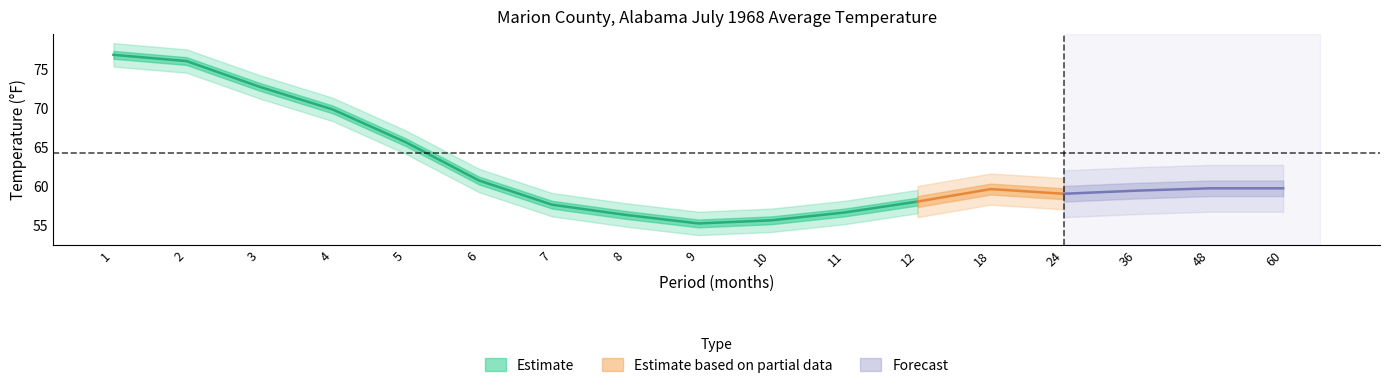

How many lines are shown in the chart?

3